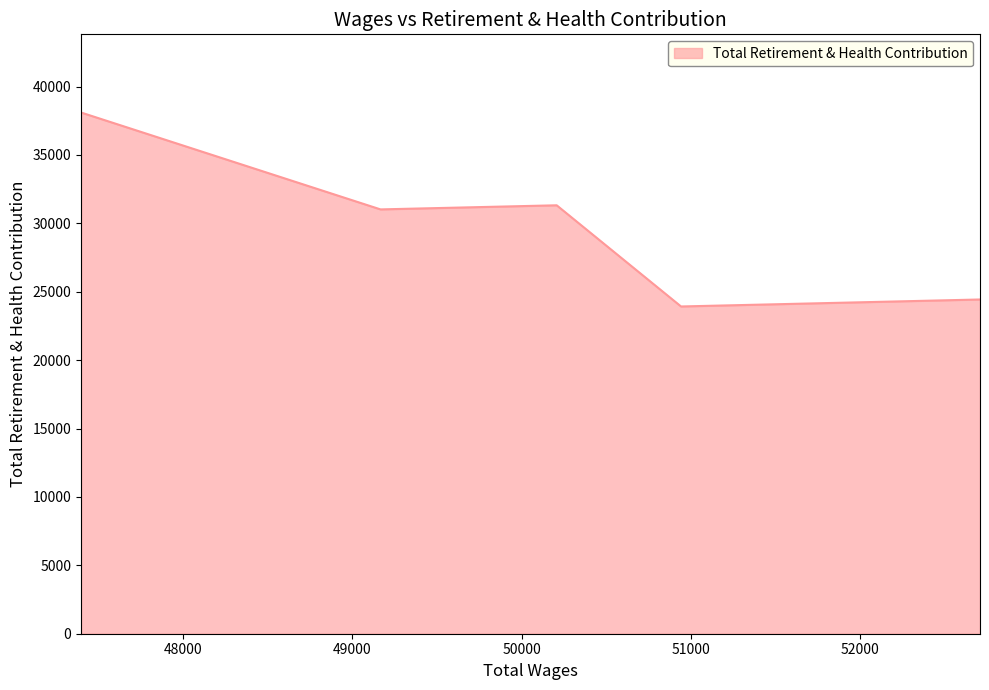

Approximately how many times larger is the value at 50941.0 compared to 50207.0?

0.8